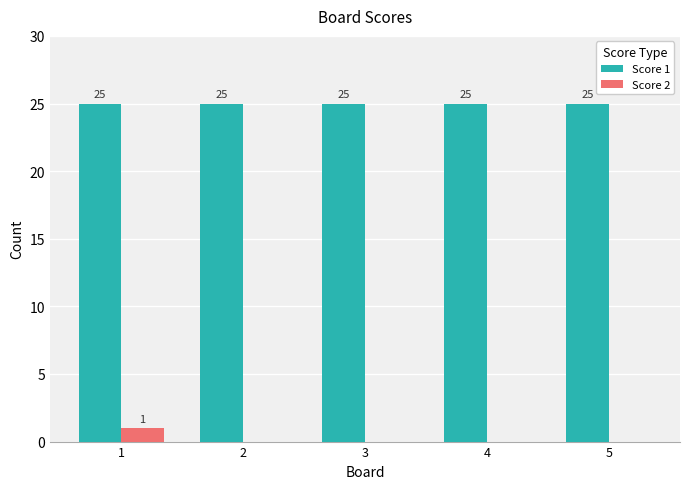

What is the total value across all series at 5?

25